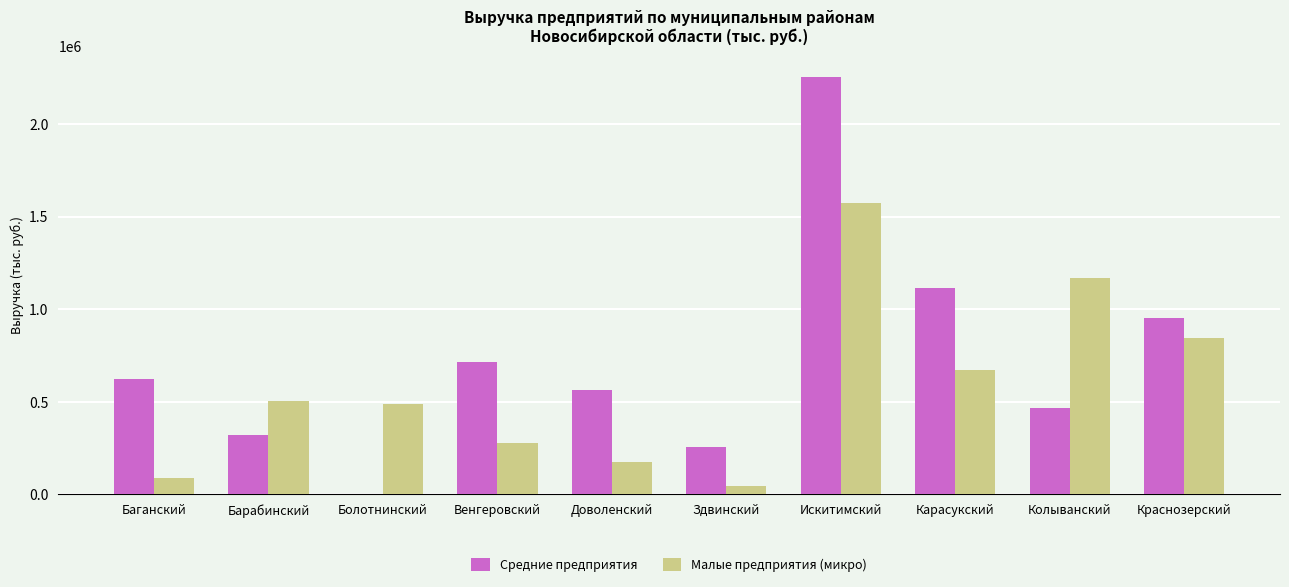

What is the difference between the Средние предприятия values at Колыванский and Барабинский?

146506.0